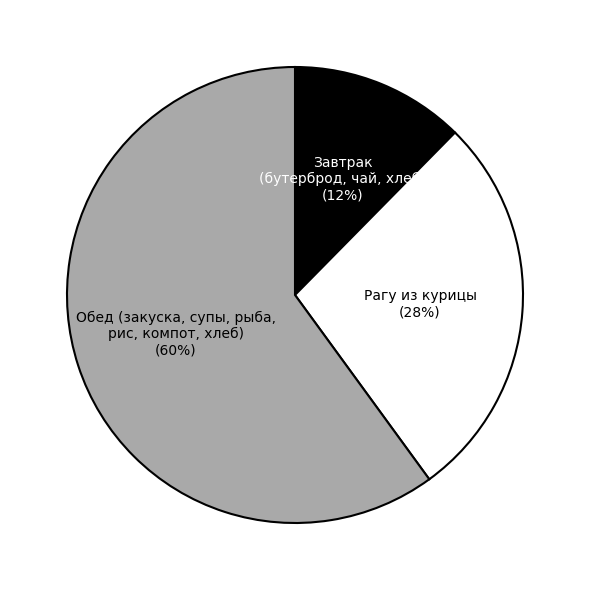

Which category has the biggest portion of the pie?

Обед (закуска, супы, рыба, рис, компот, хлеб)